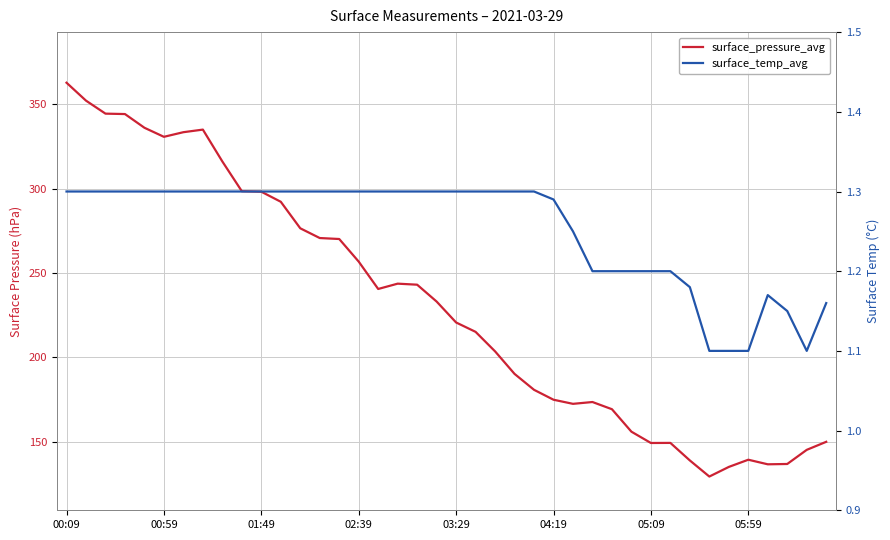

How many data points in surface_pressure_avg are above 233?

20